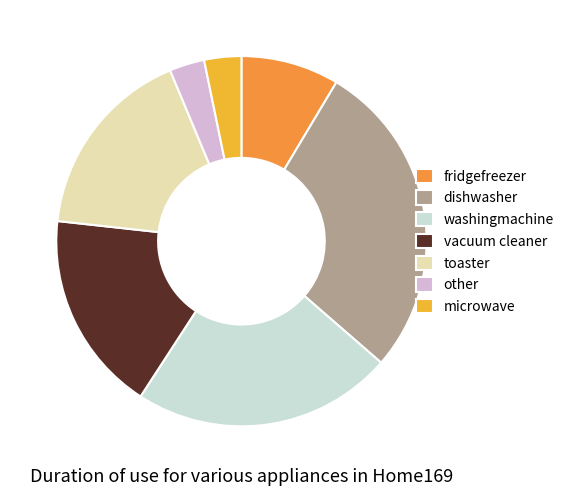

Count the number of slices in the pie.

7